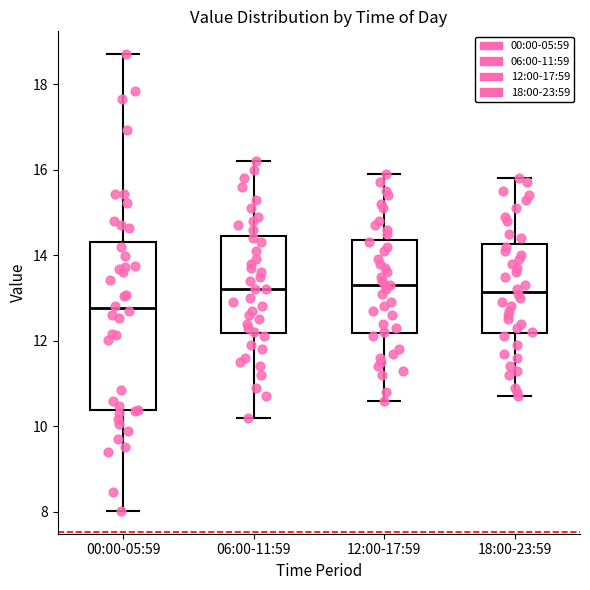

Which box's median line is the lowest?

00:00-05:59